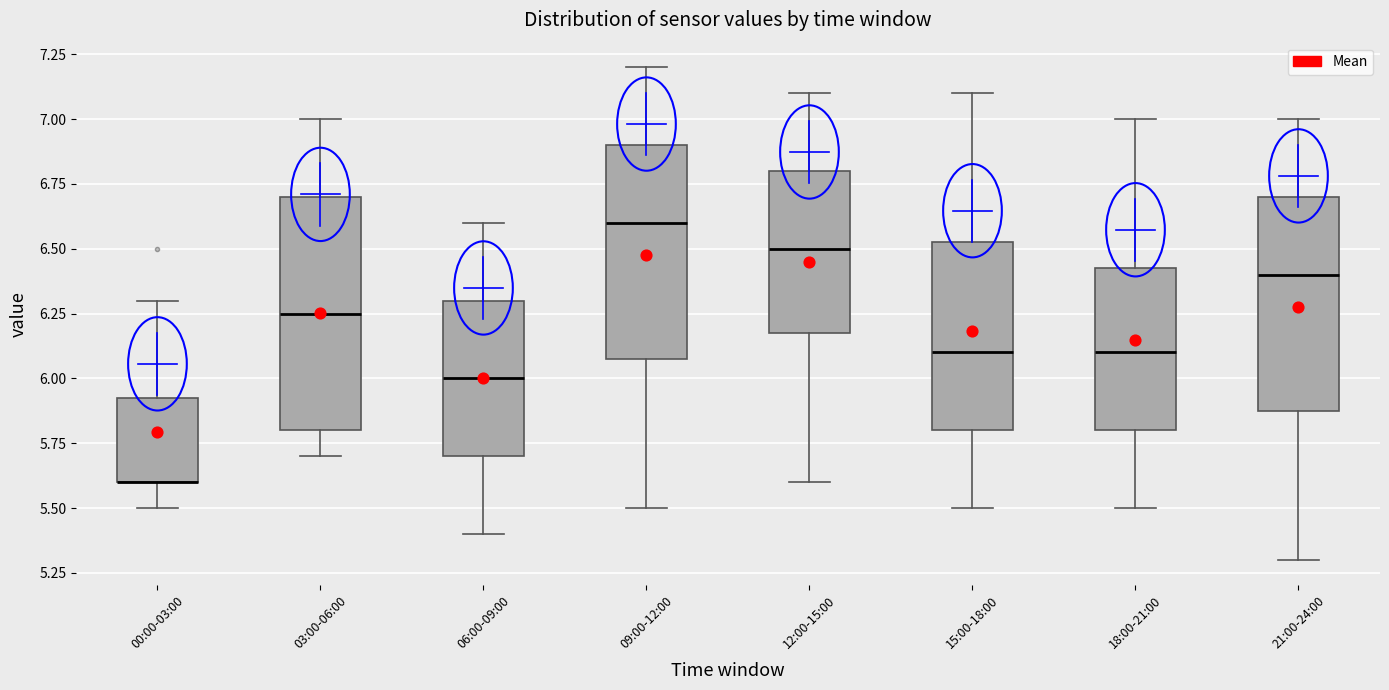

Where does the median line of the box for 18:00-21:00 sit on the y-axis? The values are not printed on the chart, so give them approximately, as read against the axis.

6.10